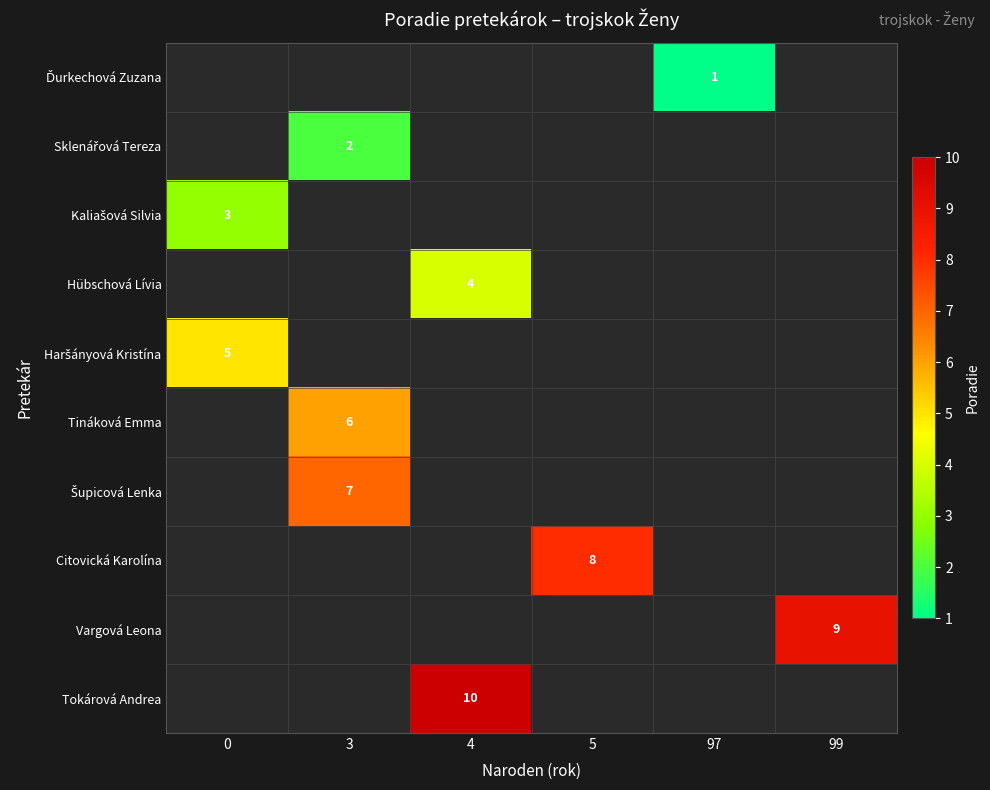

Which series has the largest range (max minus min)?

row_2